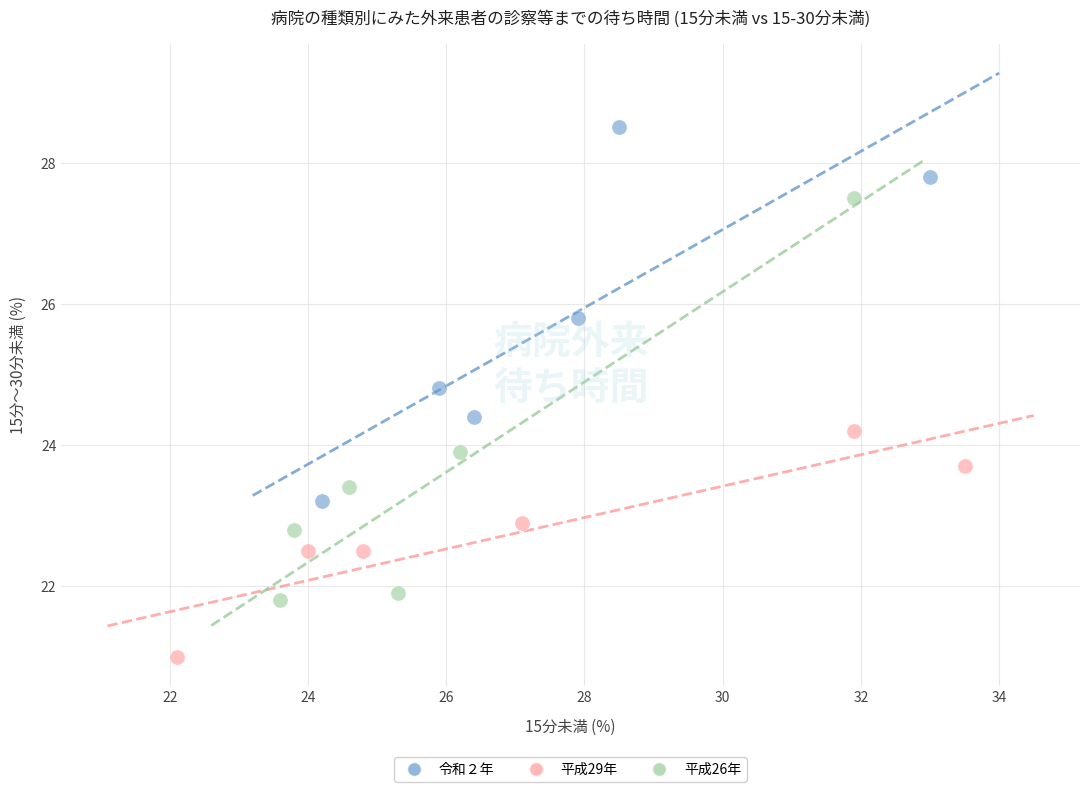

Which series reaches the maximum Y coordinate?

令和２年